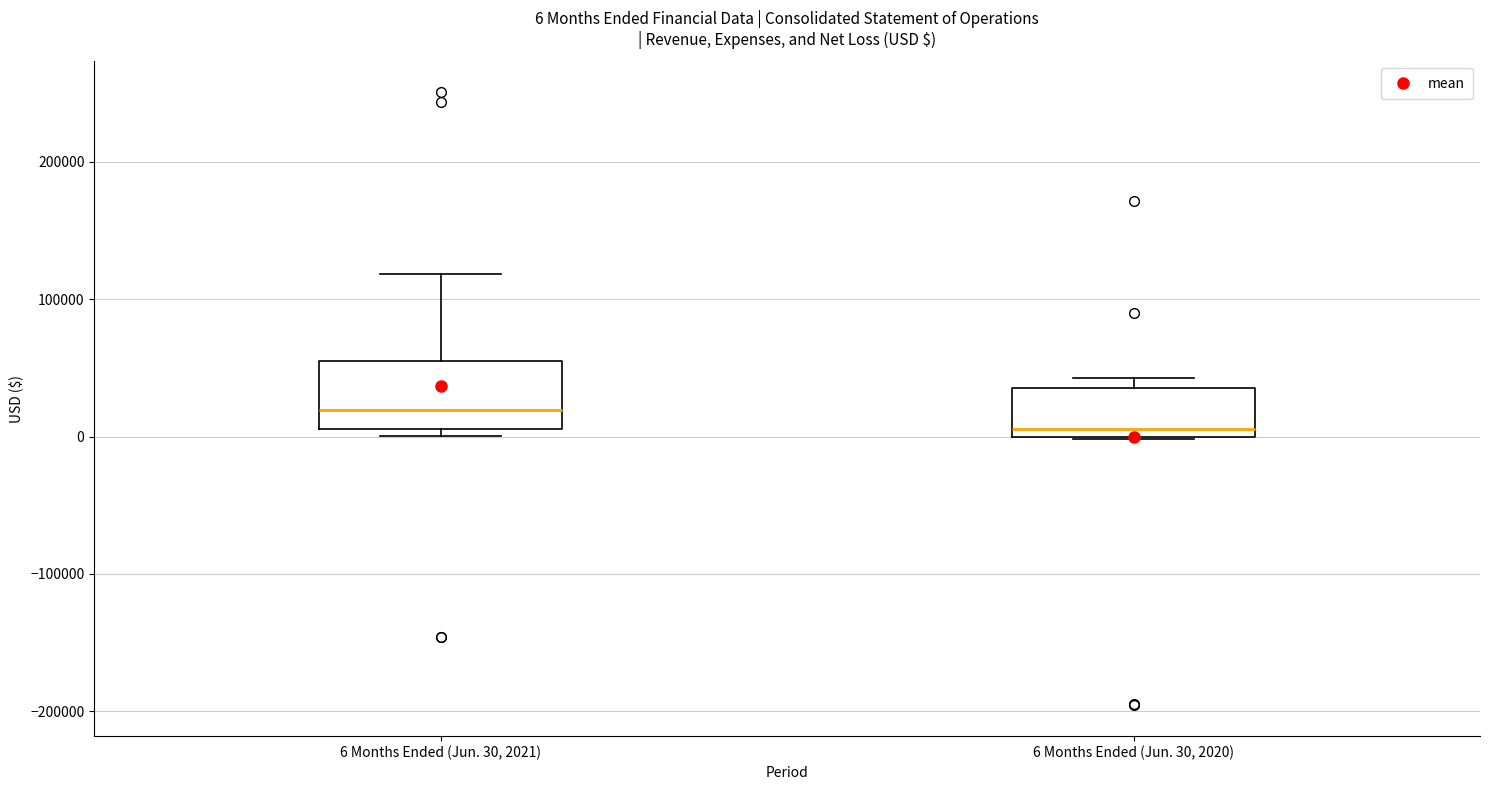

Which box has the lowest median line?

6 Months Ended (Jun. 30, 2020)